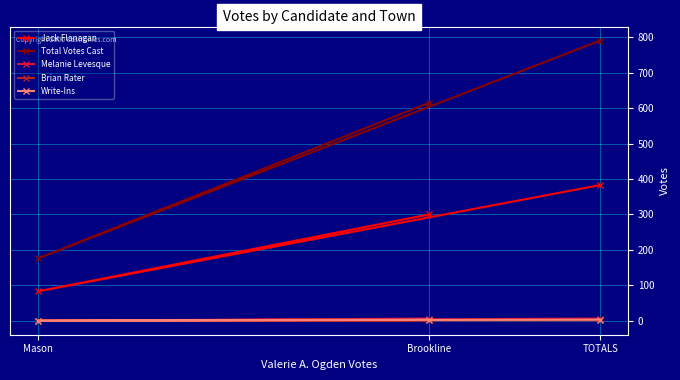

At Brookline, list the series in order from largest to smallest.

Total Votes Cast, Jack Flanagan, Melanie Levesque, Write-Ins, Brian Rater